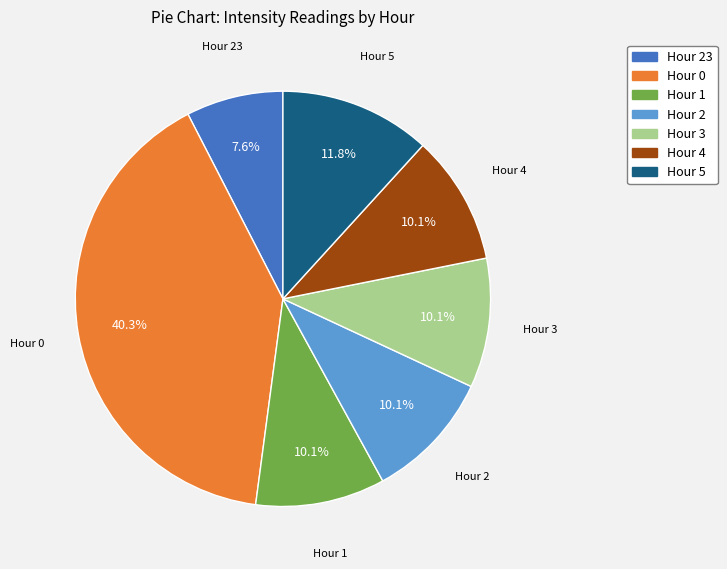

How many slices are in this pie chart?

7